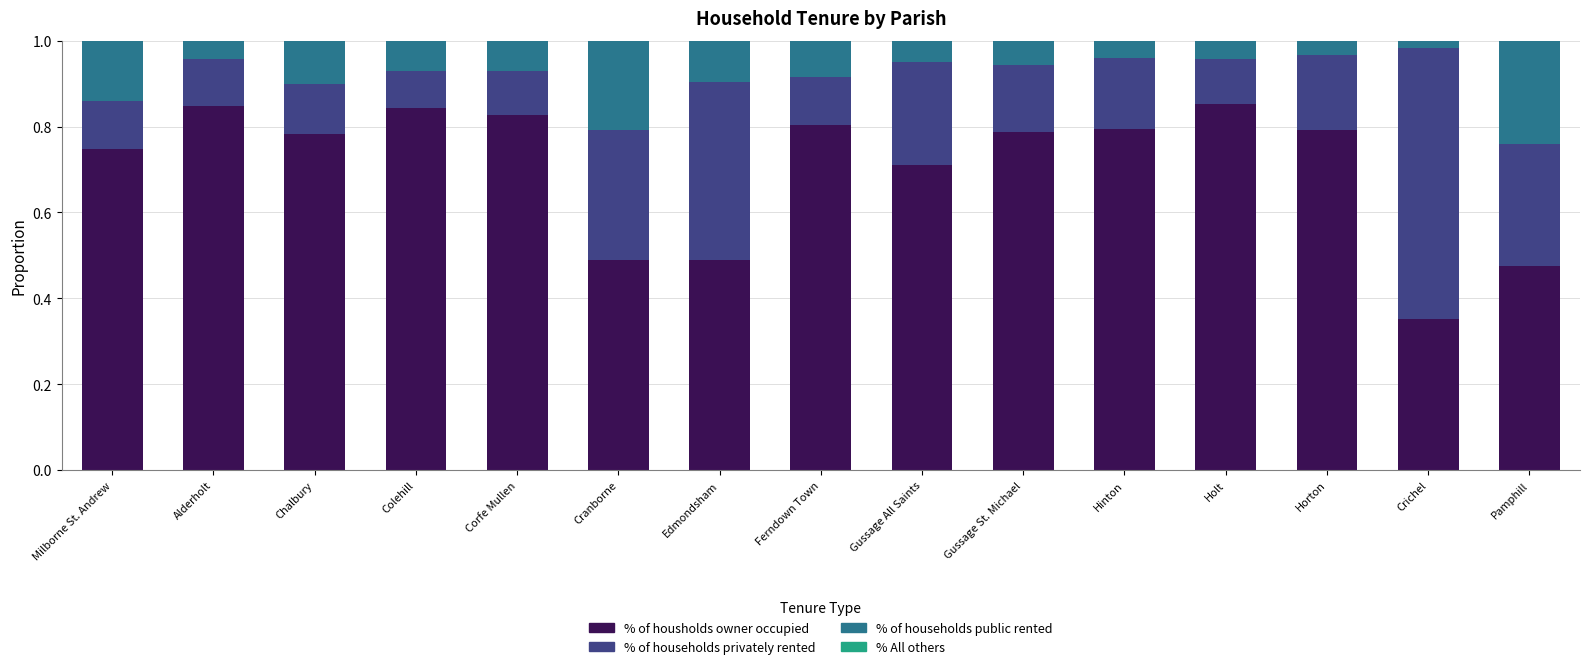

What is the total value across all series at Holt?

1.0